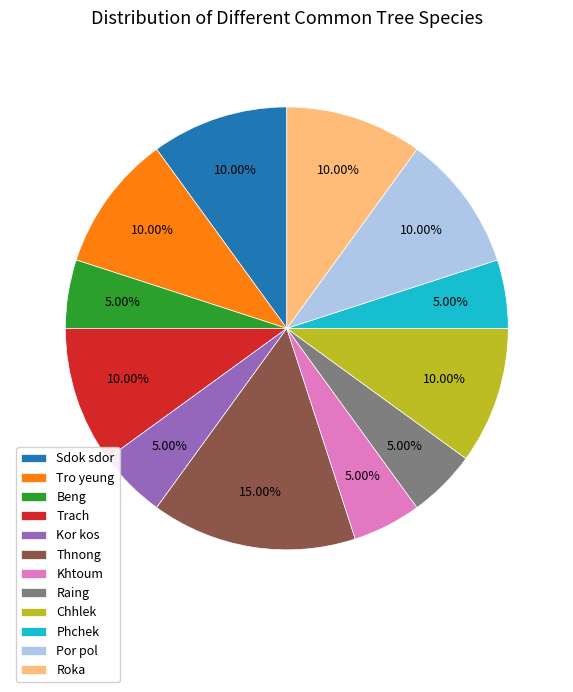

Do Phchek and Khtoum together represent more than half of the pie?

No